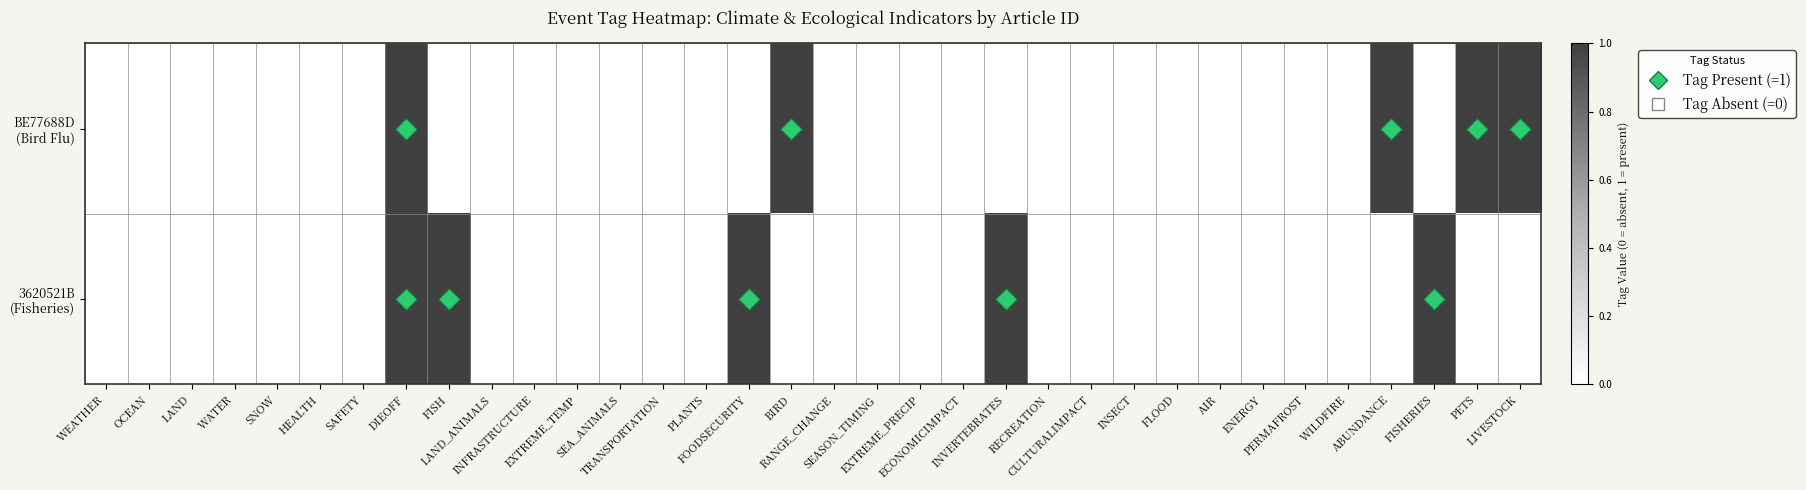

At which category is the sum across all series the highest?

DIEOFF